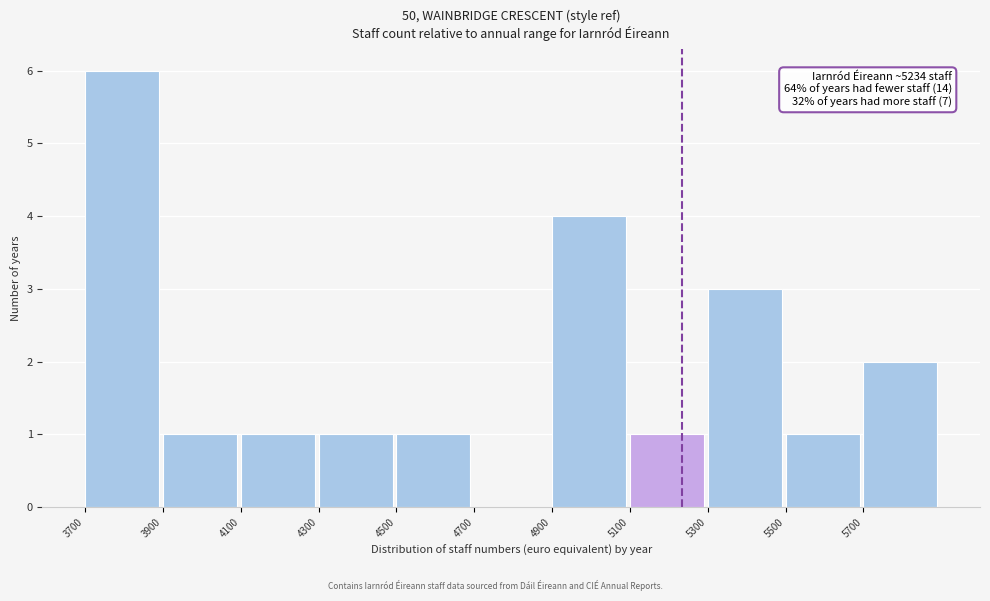

Which range on the x-axis has the tallest bar?

3700 to 3900